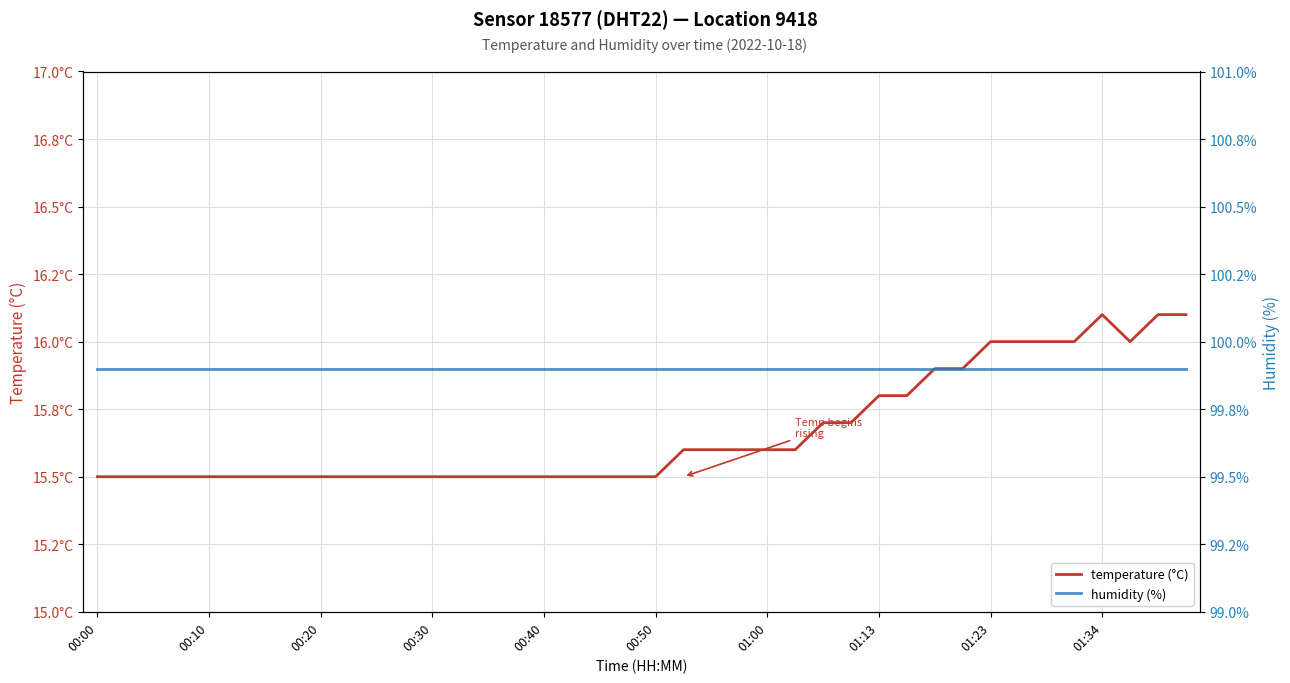

Is it true that temperature (°C) equals 9.9 at 17?

False